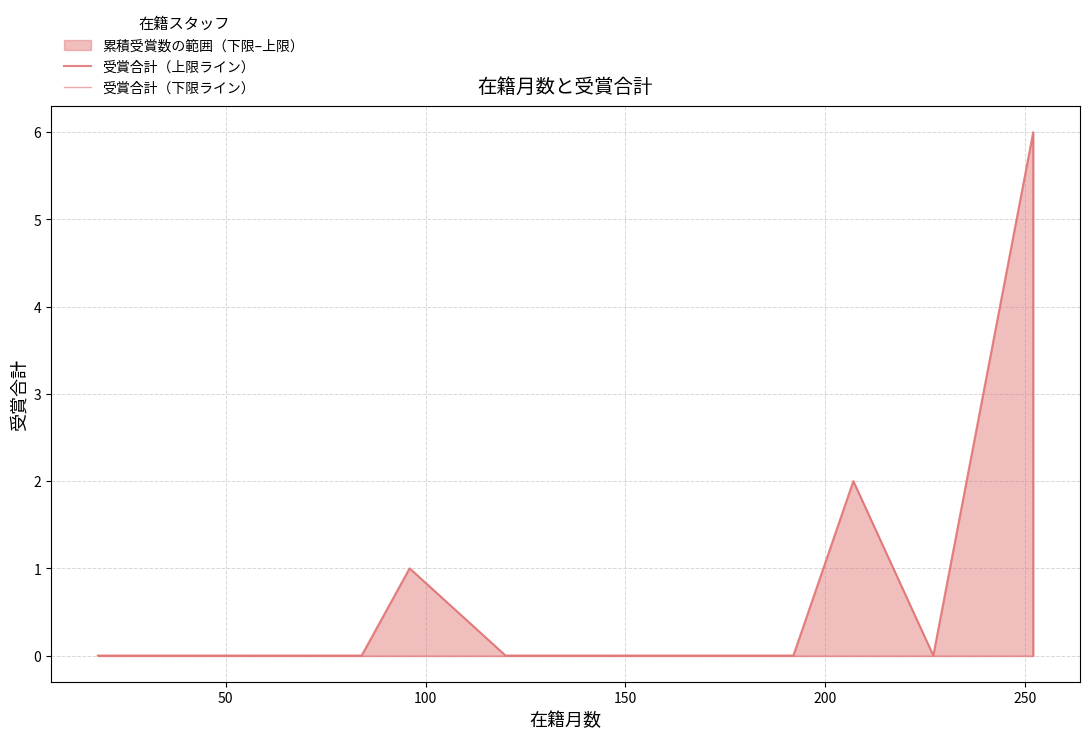

What is the difference between the second highest and second lowest values in the 受賞合計（上限ライン） series?

2